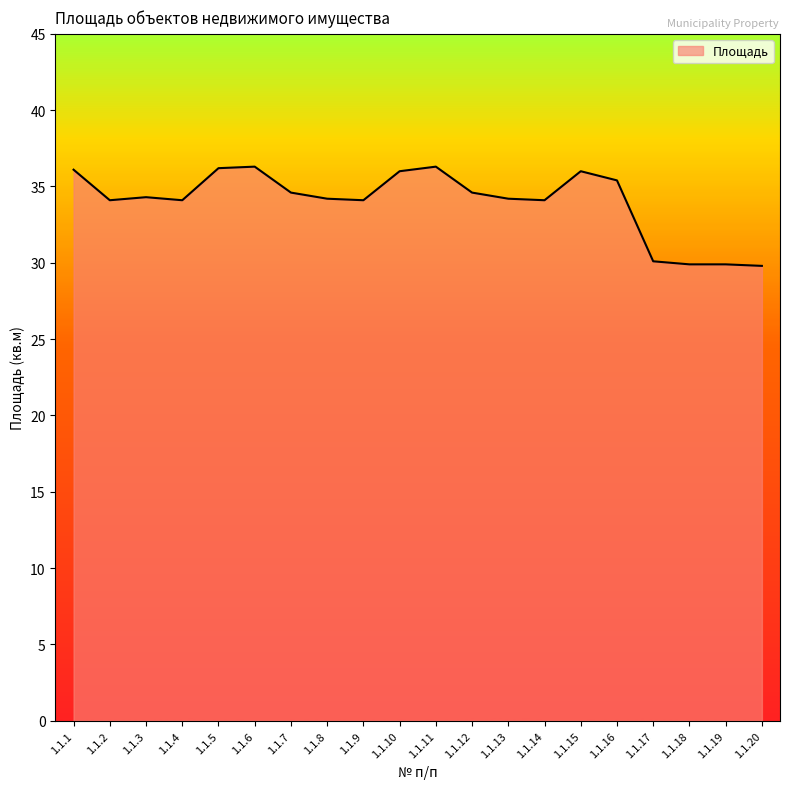

What is the smallest value displayed?

29.8